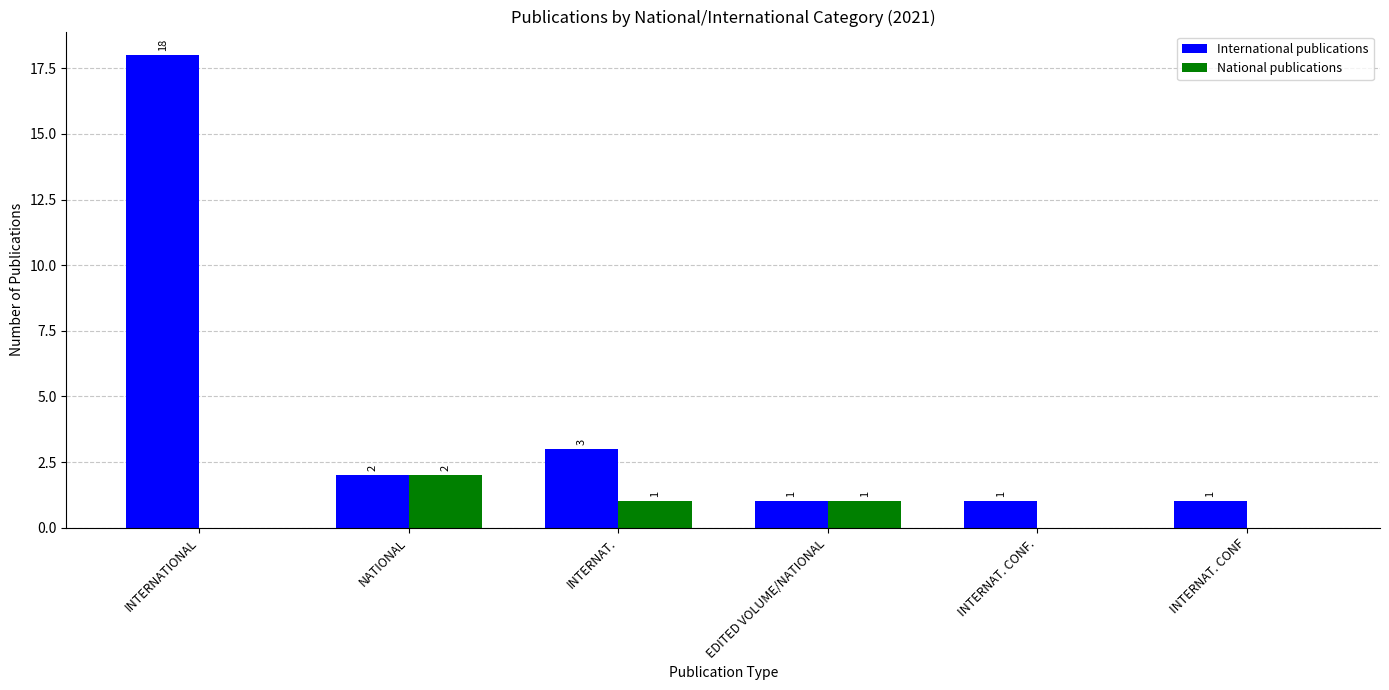

What is the spread (max minus min) of values at INTERNAT.?

2